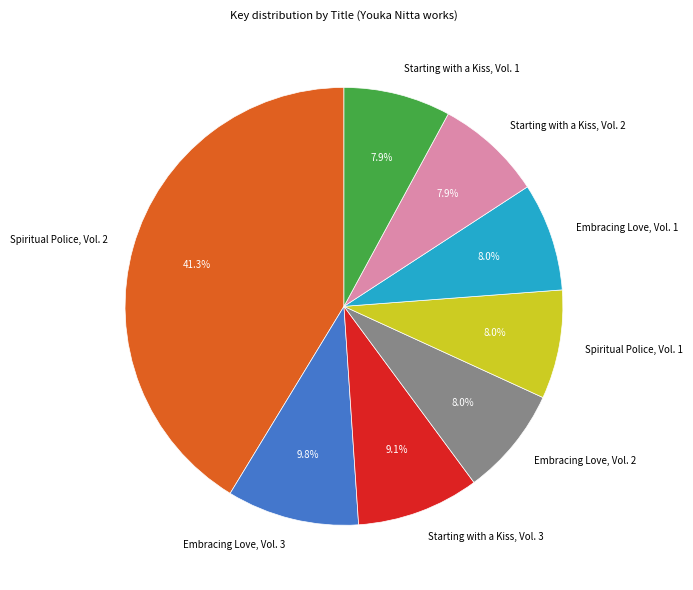

Combined, do Spiritual Police, Vol. 2 and Embracing Love, Vol. 3 account for over 50%?

Yes